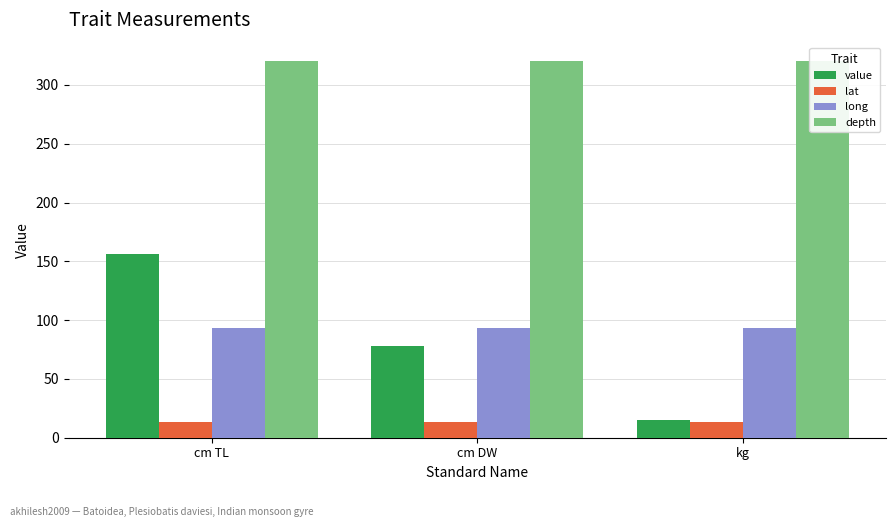

What is the label of the 2nd bar from the left?

cm DW